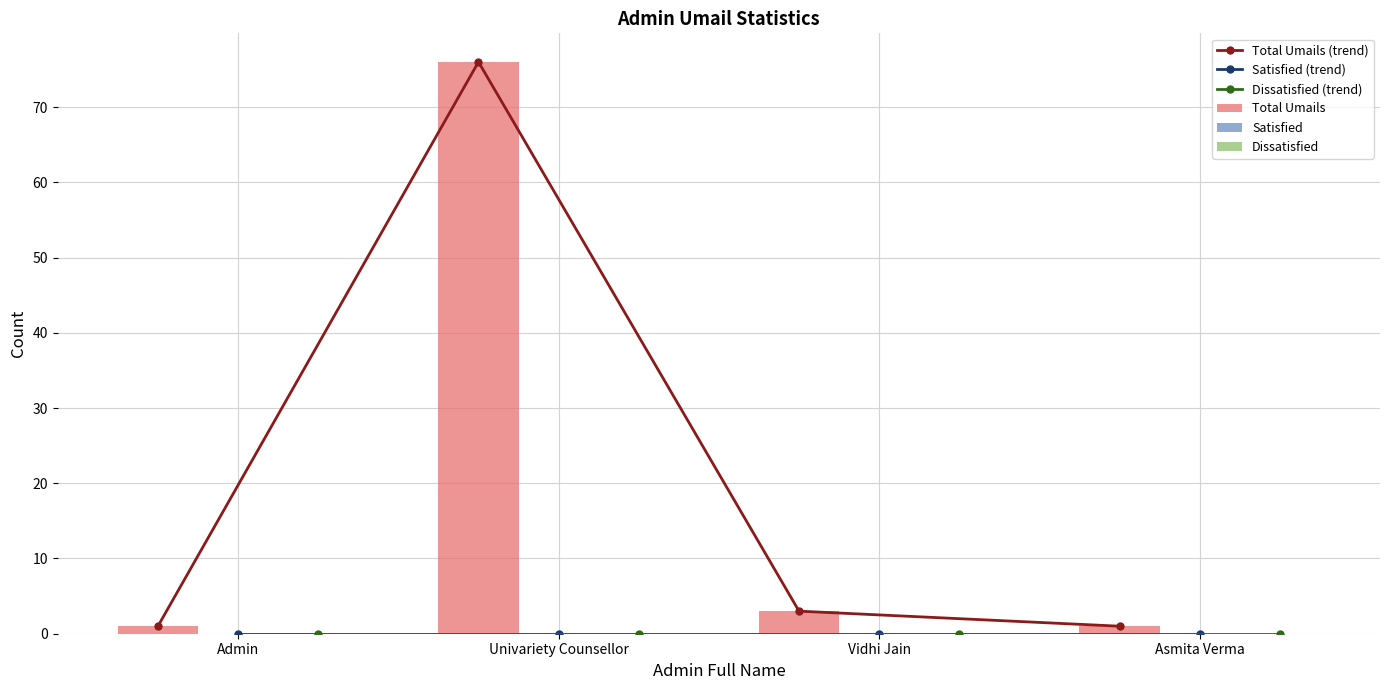

Rank the series by their maximum value, from lowest to highest.

Satisfied (trend), Dissatisfied (trend), Satisfied, Dissatisfied, Total Umails (trend), Total Umails